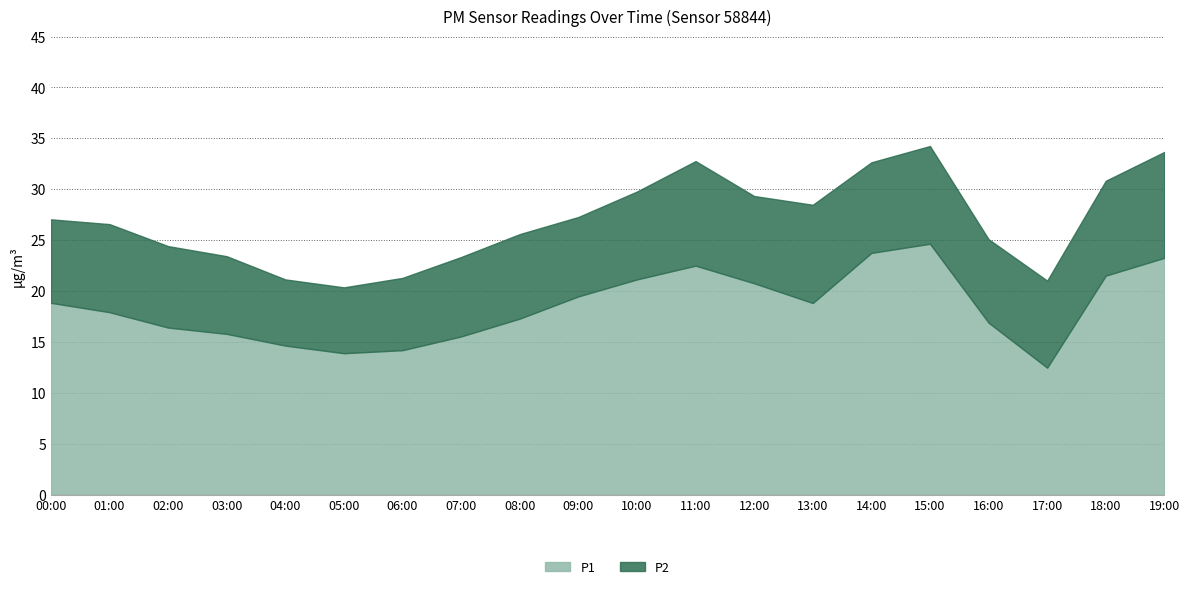

Reading left to right, extract all data points from this chart.

P1: 18.9	17.9	16.4	15.8	14.7	13.9	14.2	15.6	17.3	19.5	21.1	22.5	20.8	18.8	23.8	24.6	16.9	12.5	21.5	23.3
P2: 8.2	8.7	8.0	7.6	6.5	6.5	7.1	7.8	8.3	7.8	8.6	10.3	8.6	9.7	8.9	9.6	8.2	8.6	9.3	10.4